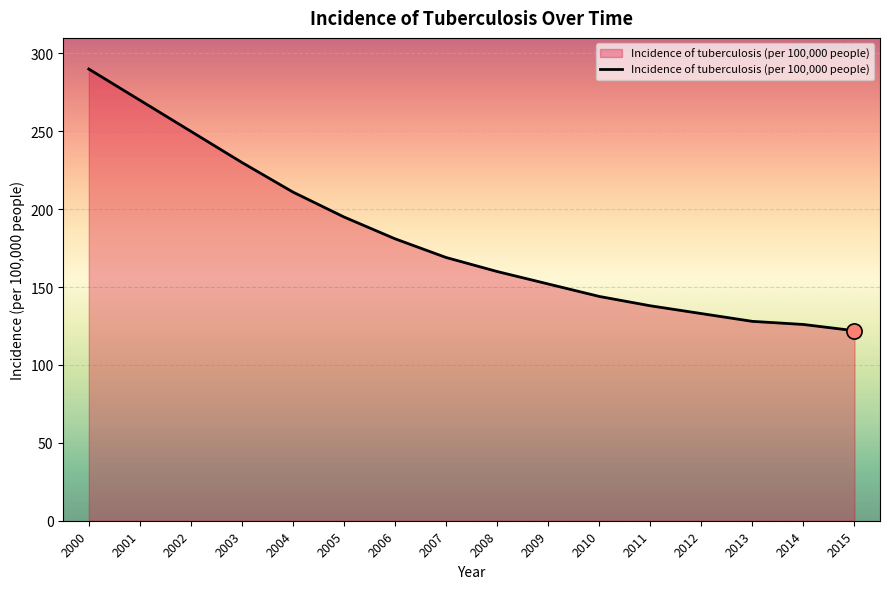

Between 2010 and 2006, which is larger?

2006